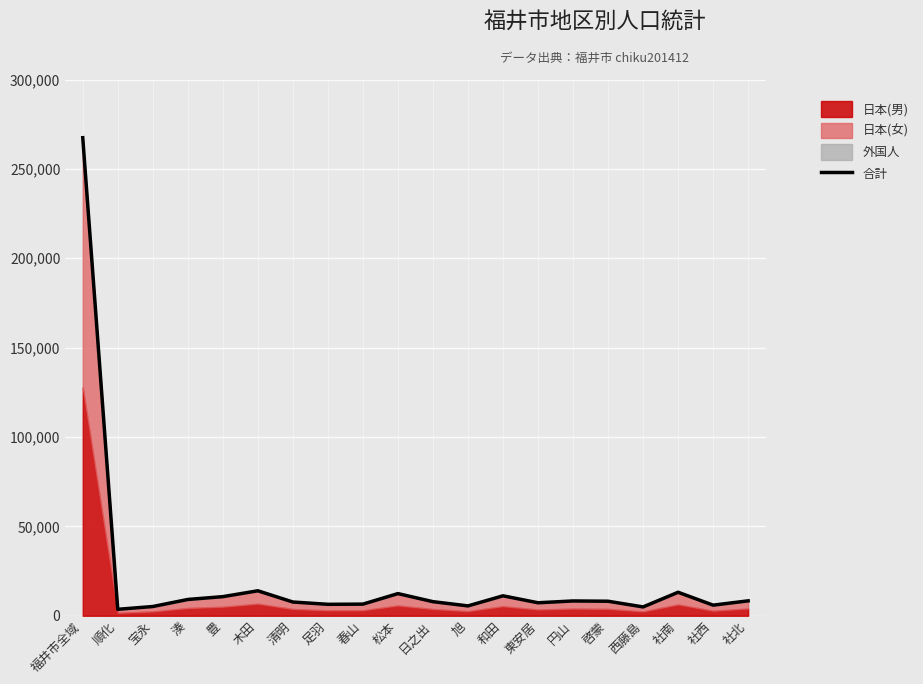

What position from the right is 宝永?

18